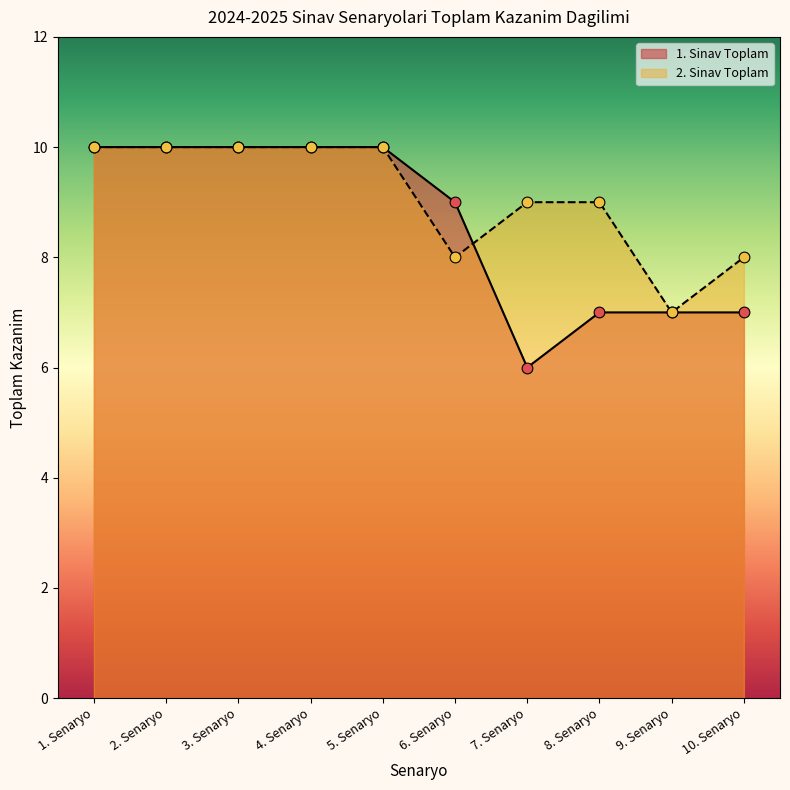

Which series has the largest Y range (max minus min)?

1. Sinav Toplam